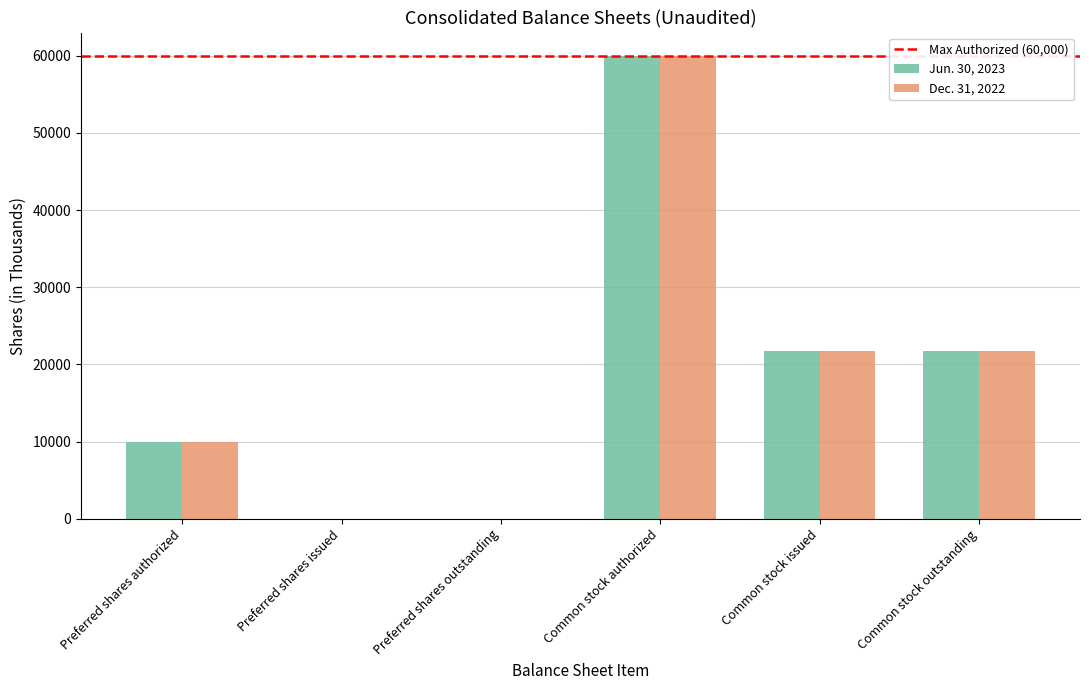

Count the number of data series in this chart.

2